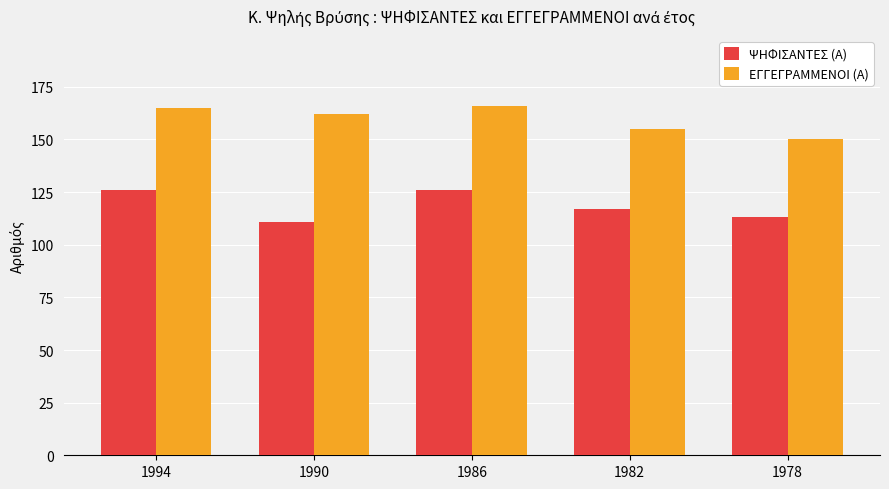

Reading left to right, extract all data points from this chart.

ΨΗΦΙΣΑΝΤΕΣ (Α): 126	111	126	117	113
ΕΓΓΕΓΡΑΜΜΕΝΟΙ (Α): 165	162	166	155	150